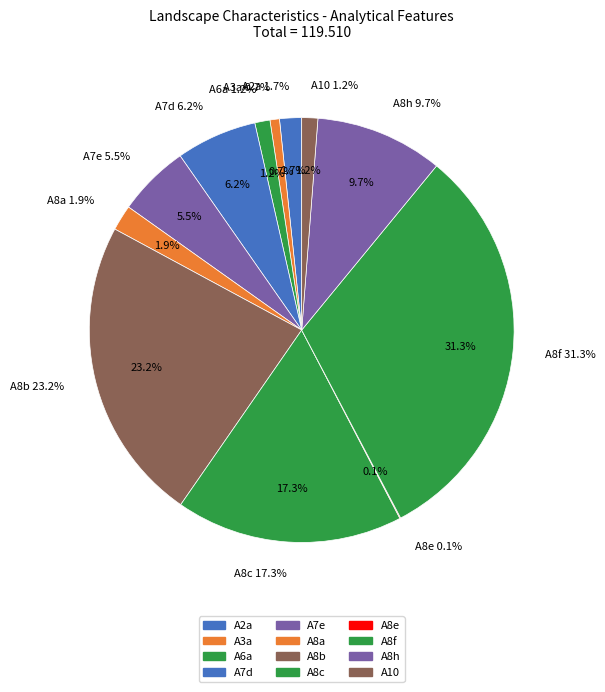

True or false: A8h accounts for 10% of the total.

True